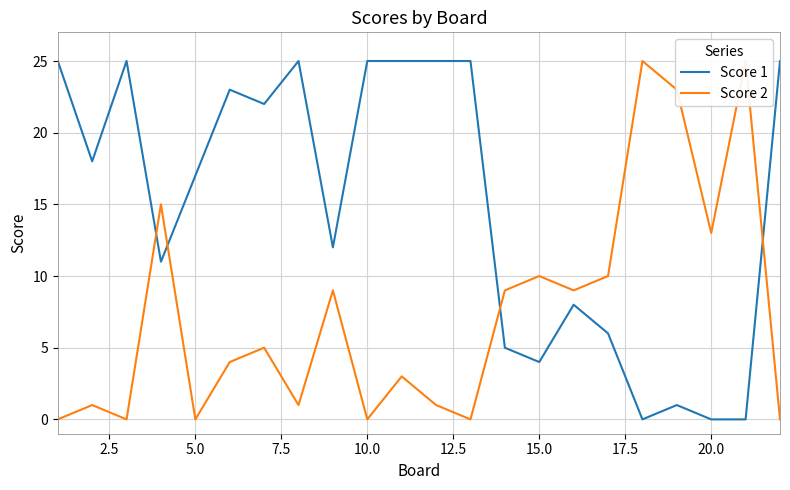

What is the greatest value displayed?

25